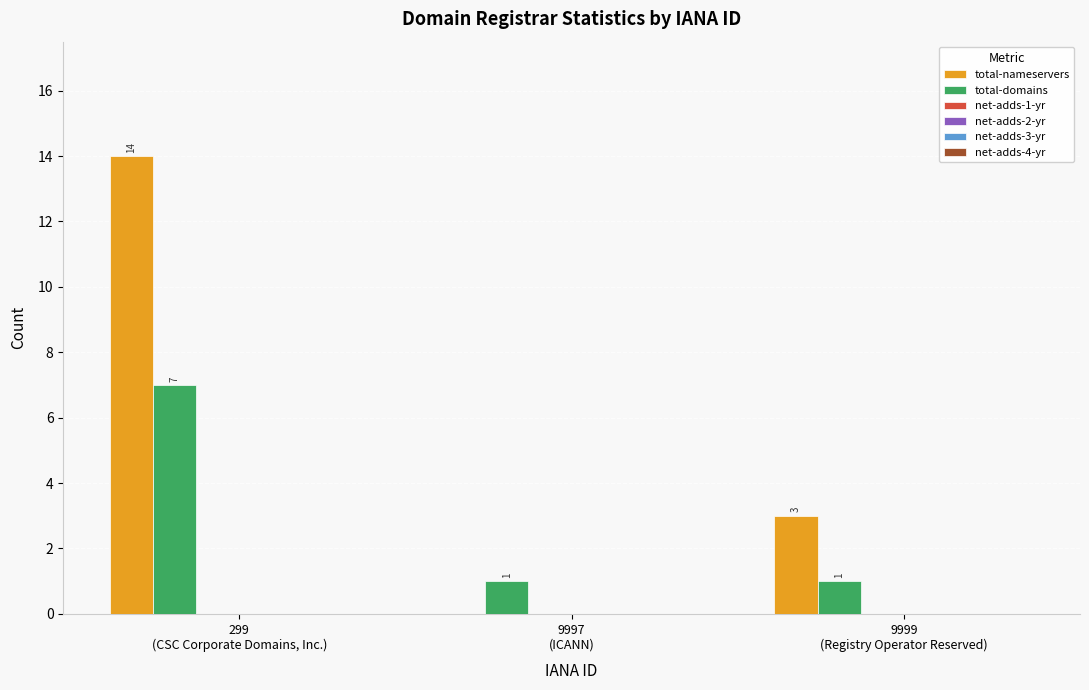

What is the sum of all total-domains values?

9